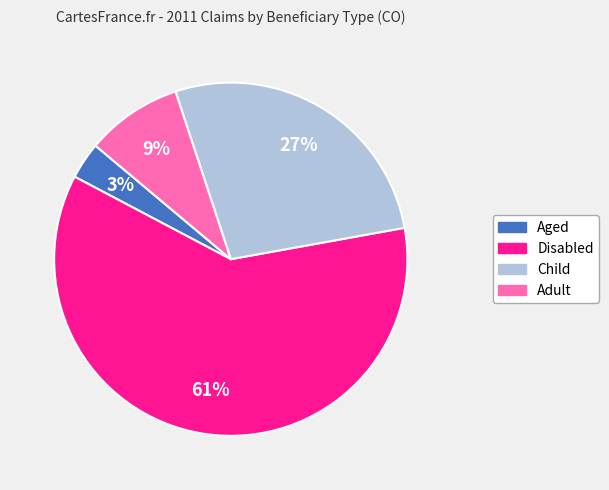

Is it true that Aged is 14% of the pie?

False